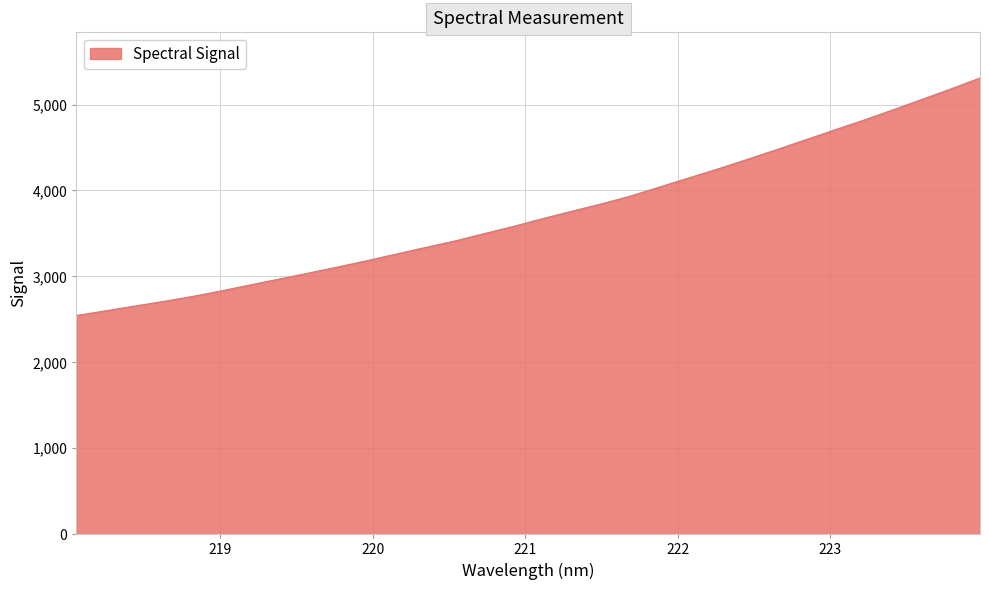

What is the maximum value shown in the chart?

5309.2